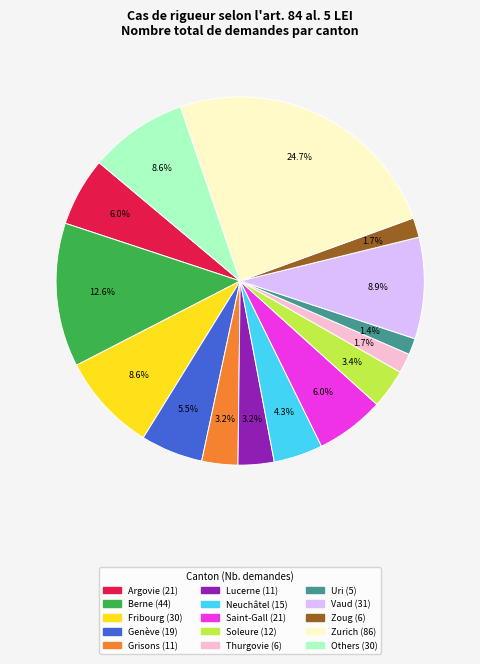

To the nearest percent, what is the difference between the largest and smallest slice percentages?

23%